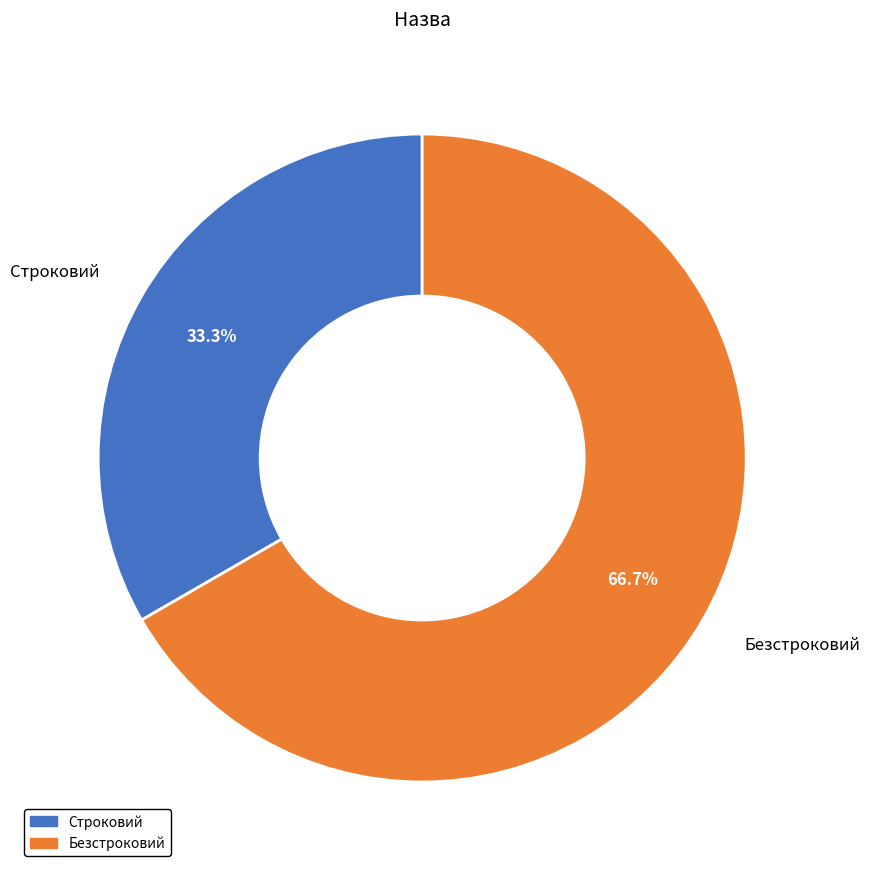

Between Безстроковий and Строковий, which is larger?

Безстроковий